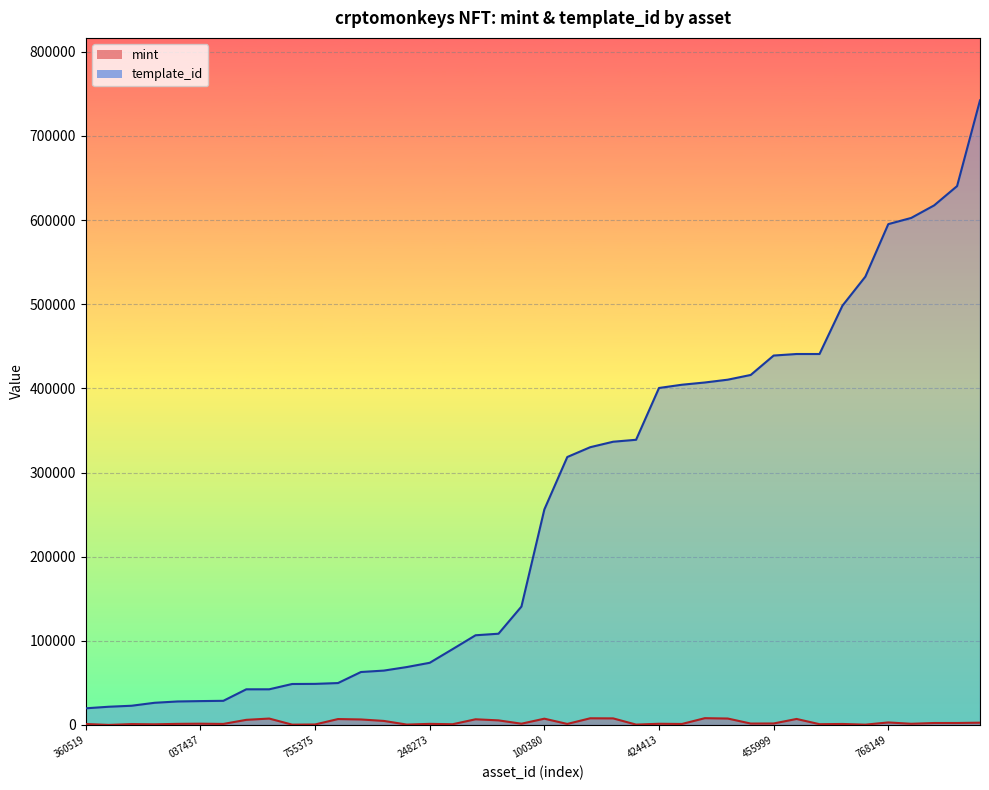

True or false: mint has more than 0 interior local peaks.

True